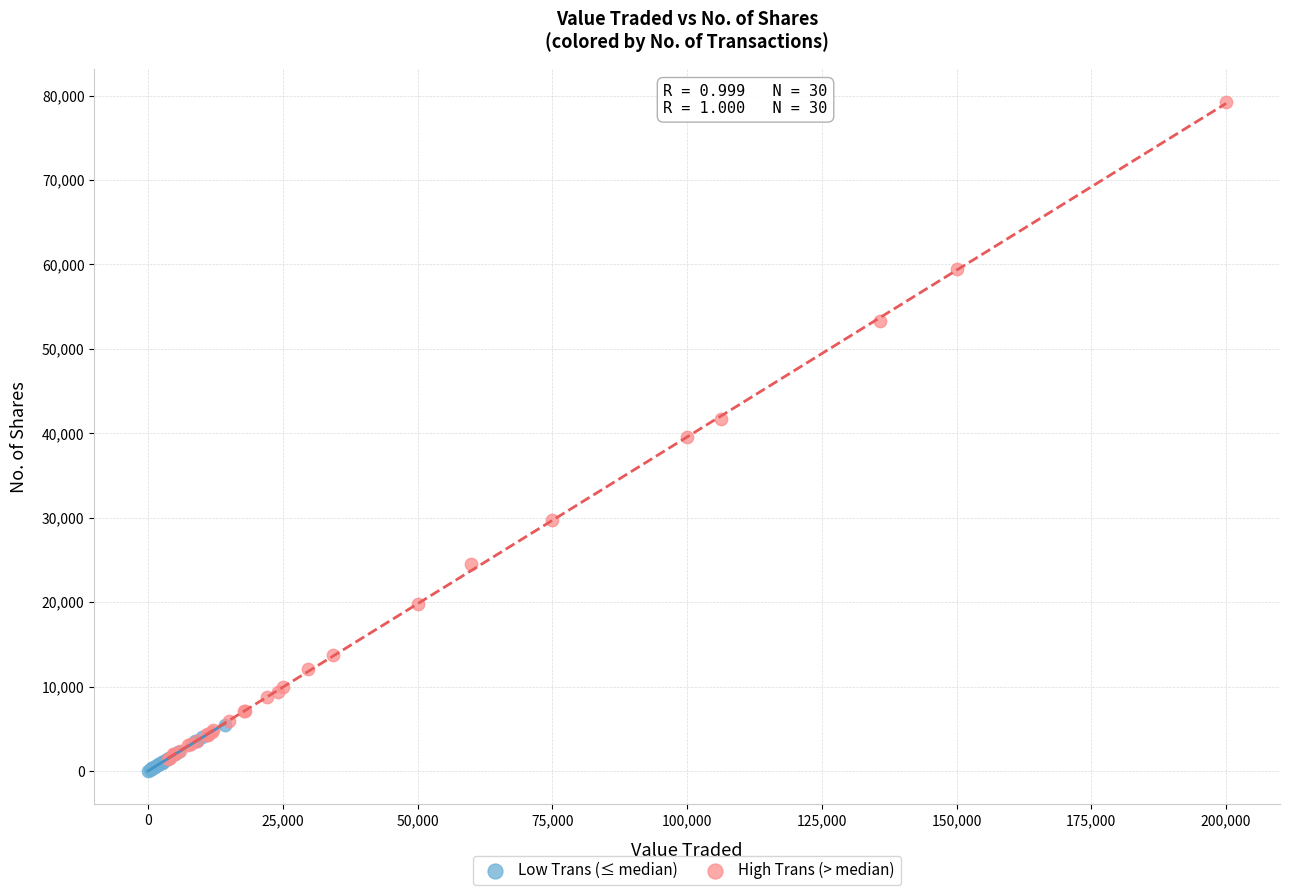

Which series reaches the maximum Y coordinate?

High Trans (> median)